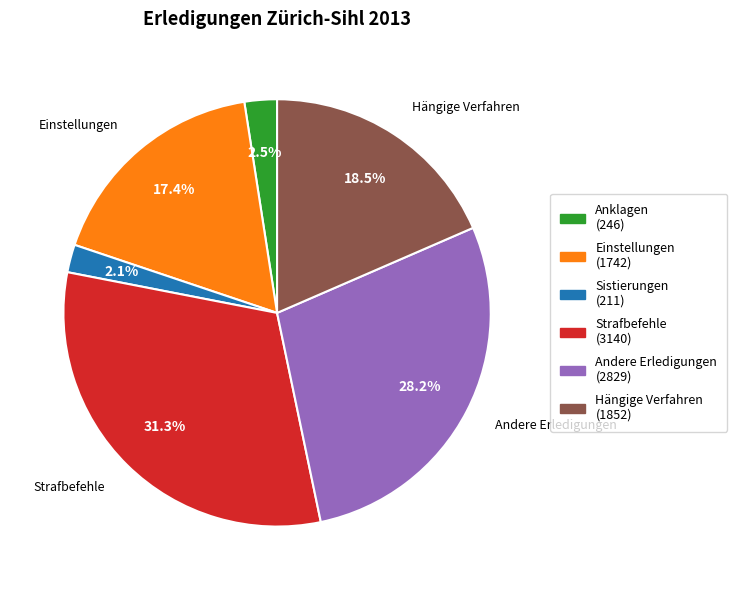

Is there a majority slice in this chart?

No